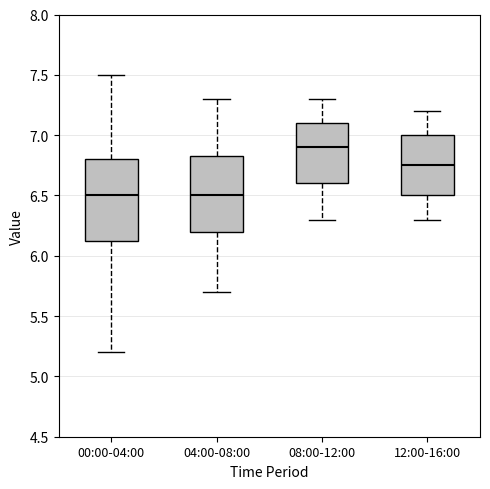

Reading left to right, transcribe this box plot: for each box, give where its median line is, the range the box spans, and where its two whiskers end, as read against the y-axis. The values are not printed on the chart, so give them approximately, as read against the axis.

00:00-04:00: median 6.50, box 6.10 to 6.80, whiskers 5.20 to 7.50
04:00-08:00: median 6.50, box 6.20 to 6.85, whiskers 5.70 to 7.30
08:00-12:00: median 6.90, box 6.60 to 7.10, whiskers 6.30 to 7.30
12:00-16:00: median 6.75, box 6.50 to 7.00, whiskers 6.30 to 7.20